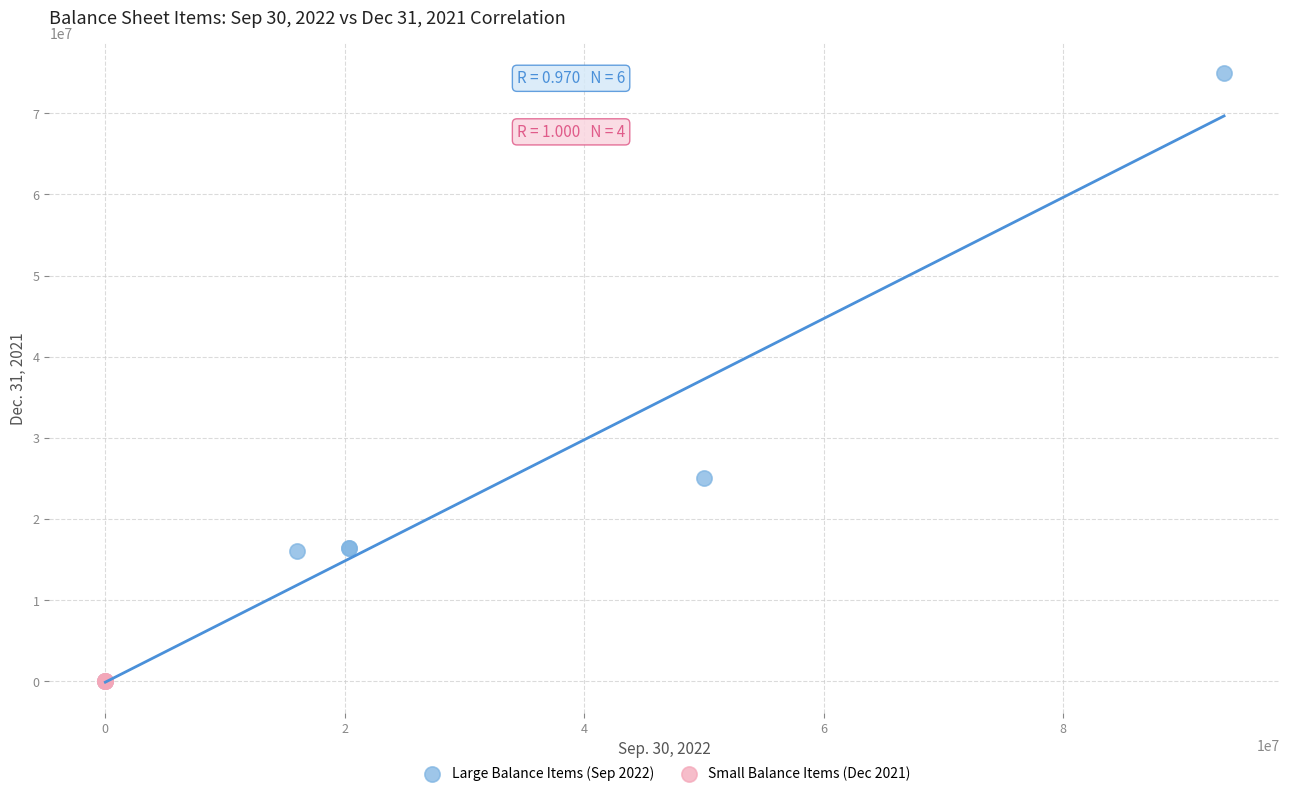

Which series has the largest Y range (max minus min)?

Large Balance Items (Sep 2022)